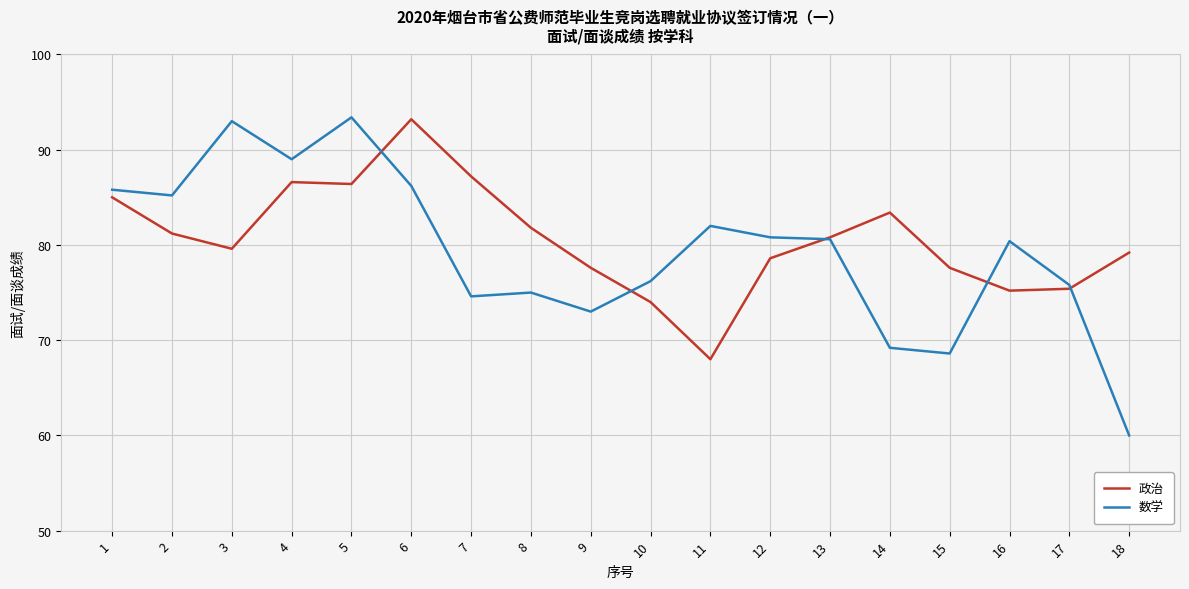

What is the difference between the second highest and second lowest values in the 数学 series?

24.4